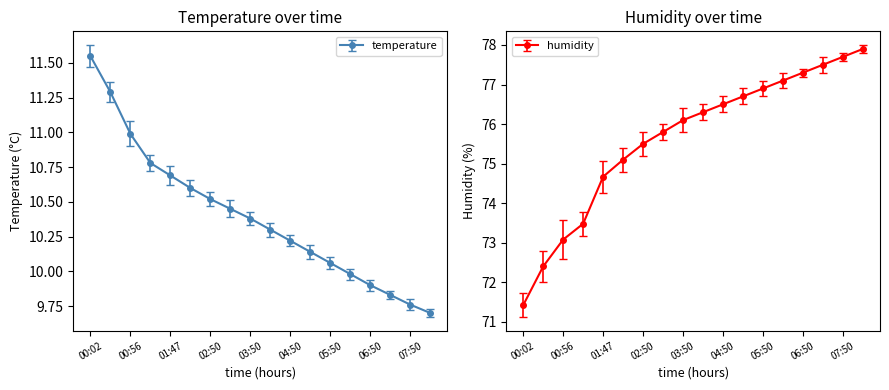

Reading right to left, extract all data points from this chart.

temperature: 9.7	9.8	9.8	9.9	10.0	10.1	10.1	10.2	10.3	10.4	10.4	10.5	10.6	10.7	10.8	11.0	11.3	11.6
humidity: 77.9	77.7	77.5	77.3	77.1	76.9	76.7	76.5	76.3	76.1	75.8	75.5	75.1	74.7	73.5	73.1	72.4	71.4